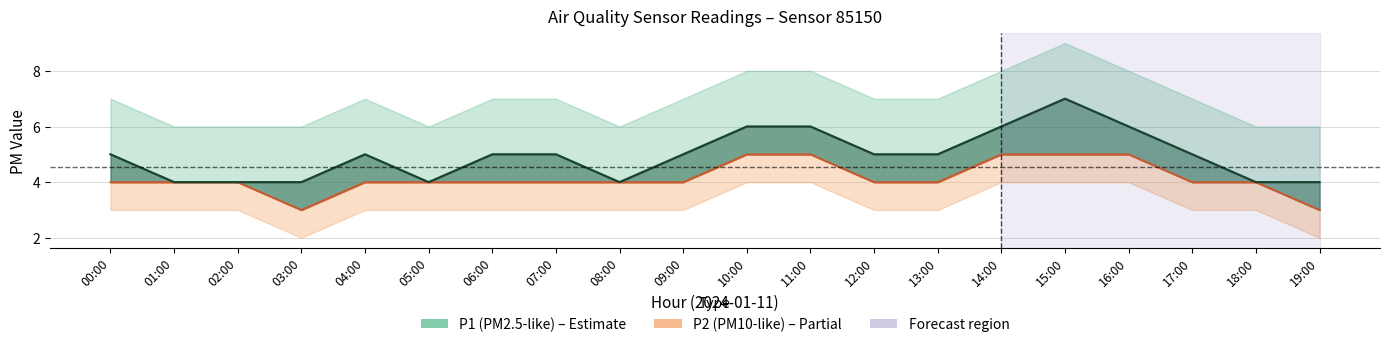

Count the values in the range 4 to 5.

18